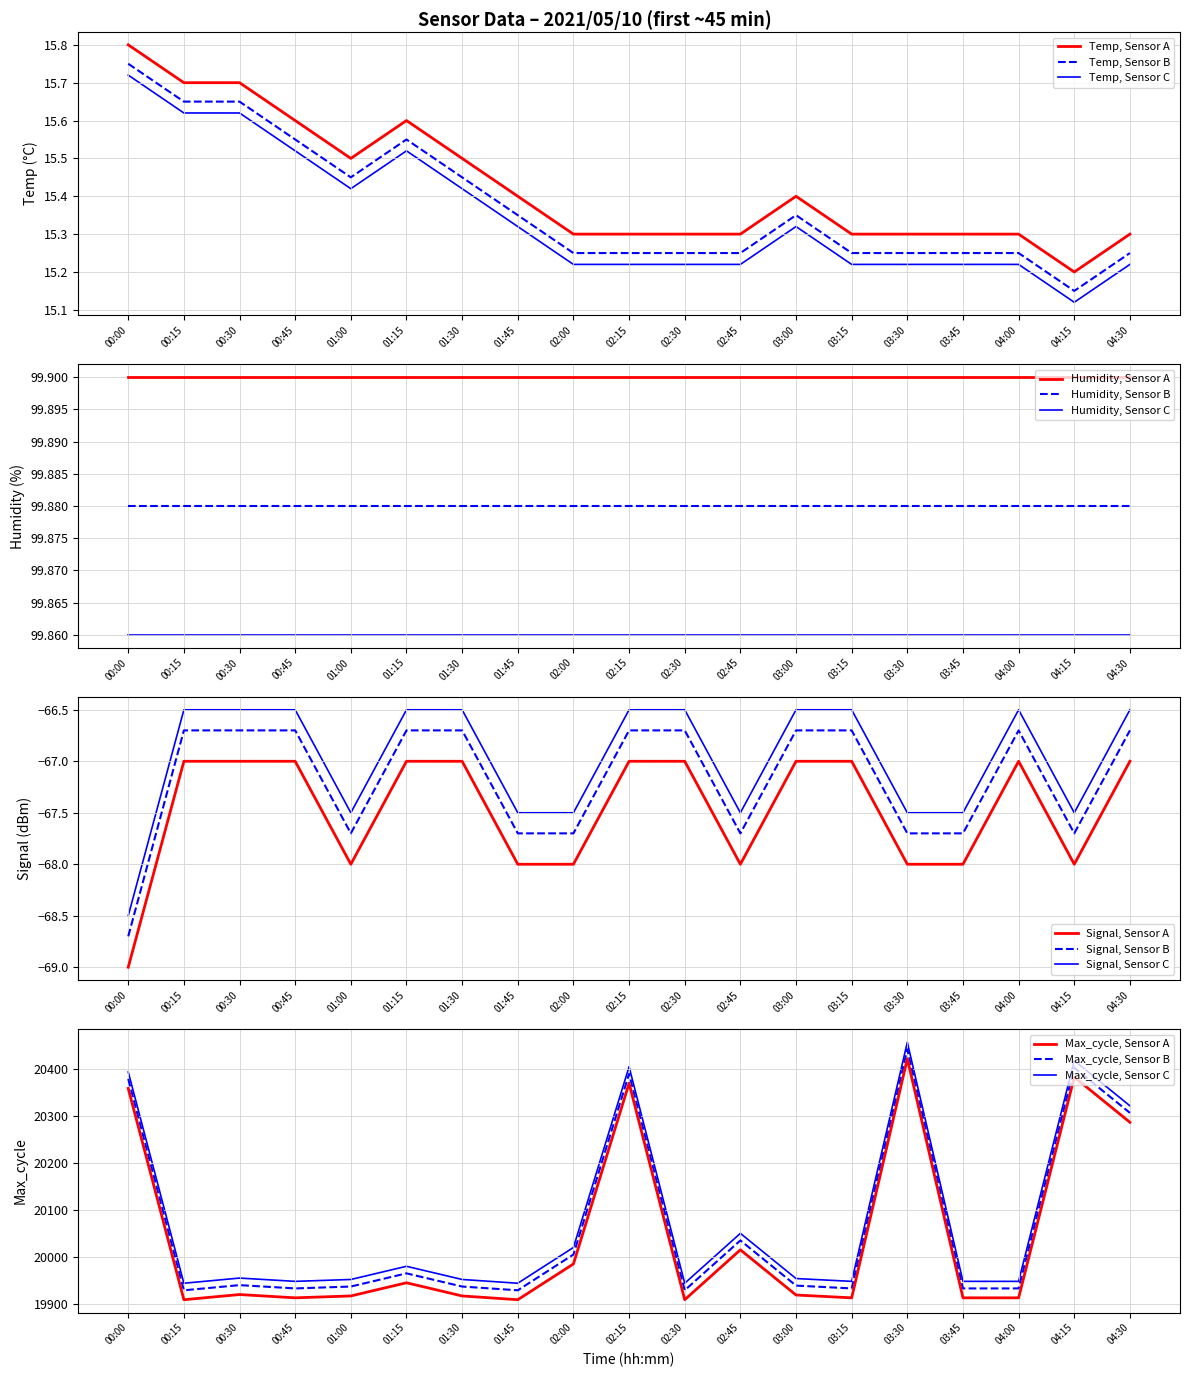

Is it true that Temp, Sensor A equals 25.9 at 00:45?

False